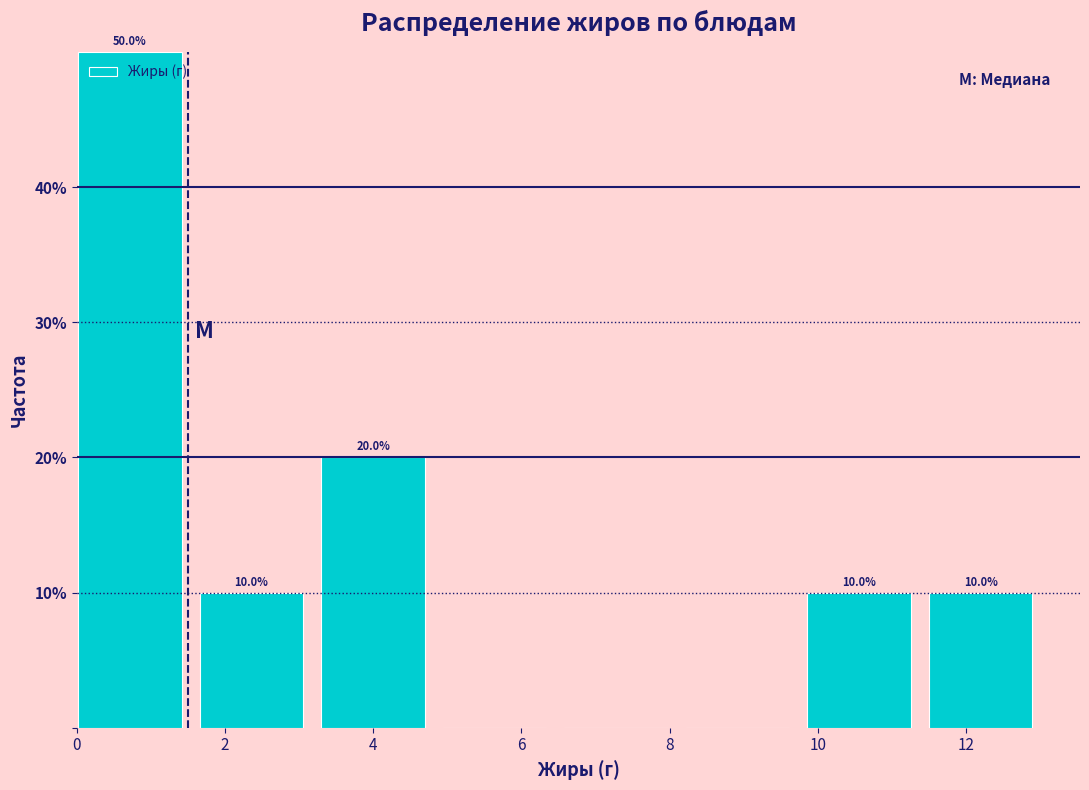

Which range on the x-axis has the tallest bar?

0.02 to 1.66